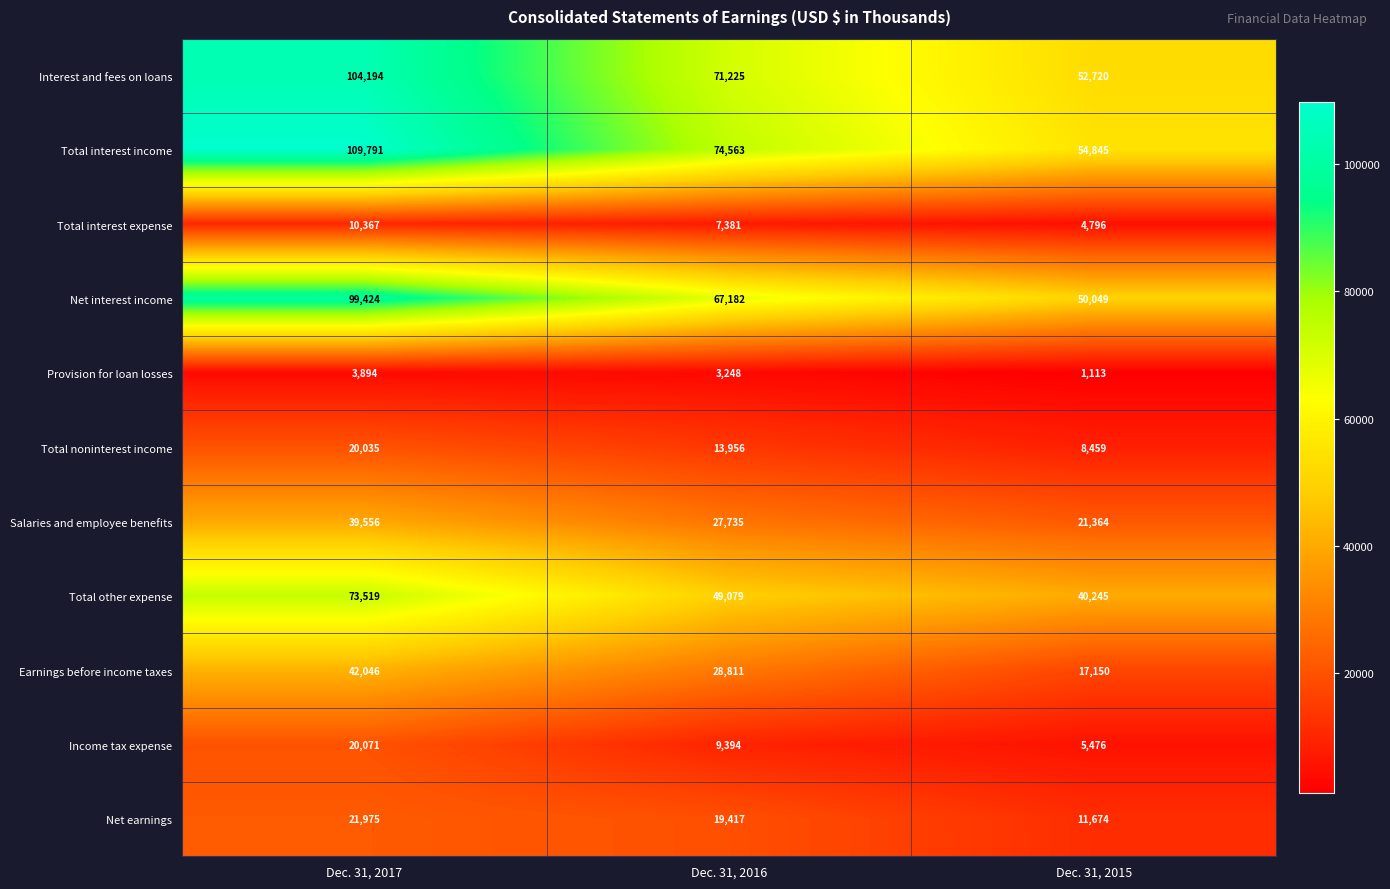

Which series has the widest spread of values?

Total interest income